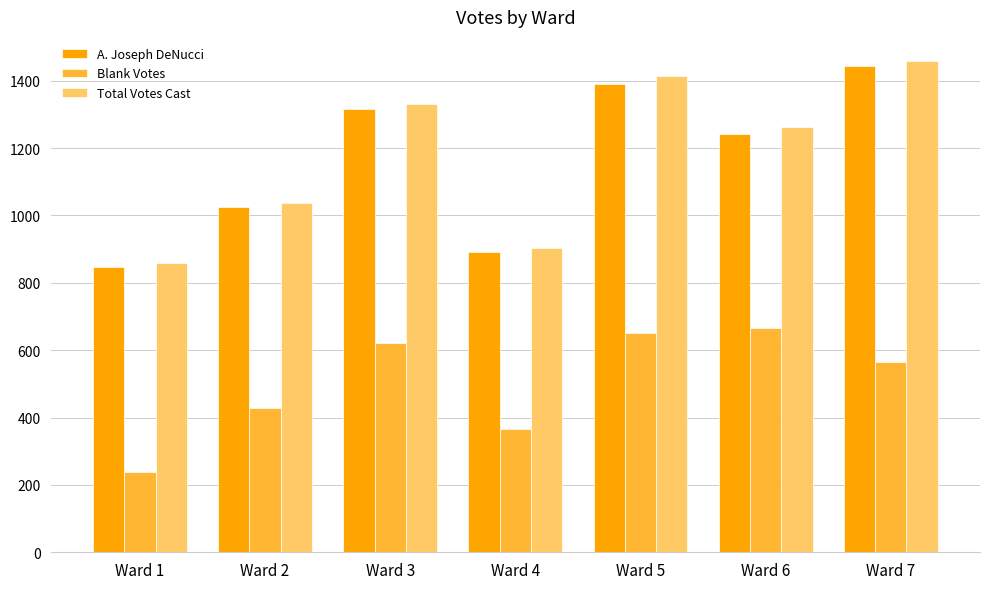

At Ward 7, list the series in order from smallest to largest.

Blank Votes, A. Joseph DeNucci, Total Votes Cast